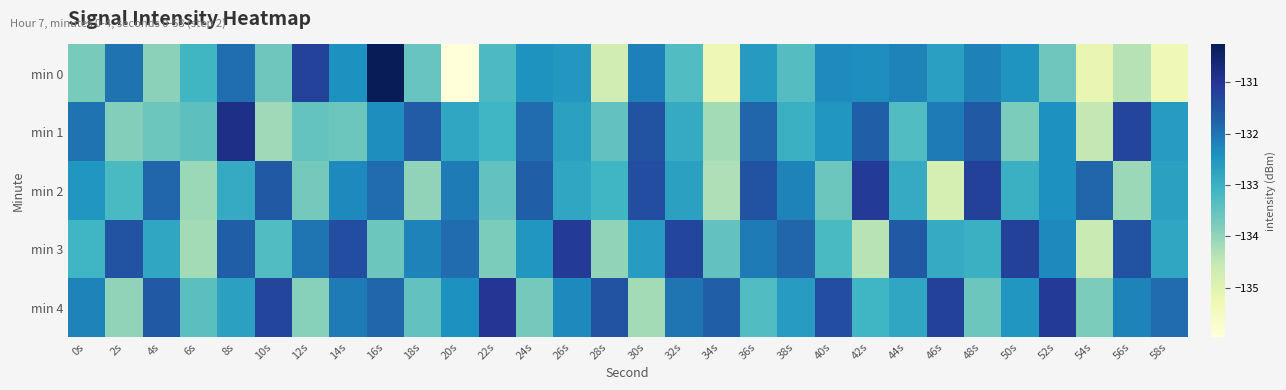

List the series in order of their peak value, highest first.

min 0, min 1, min 4, min 2, min 3